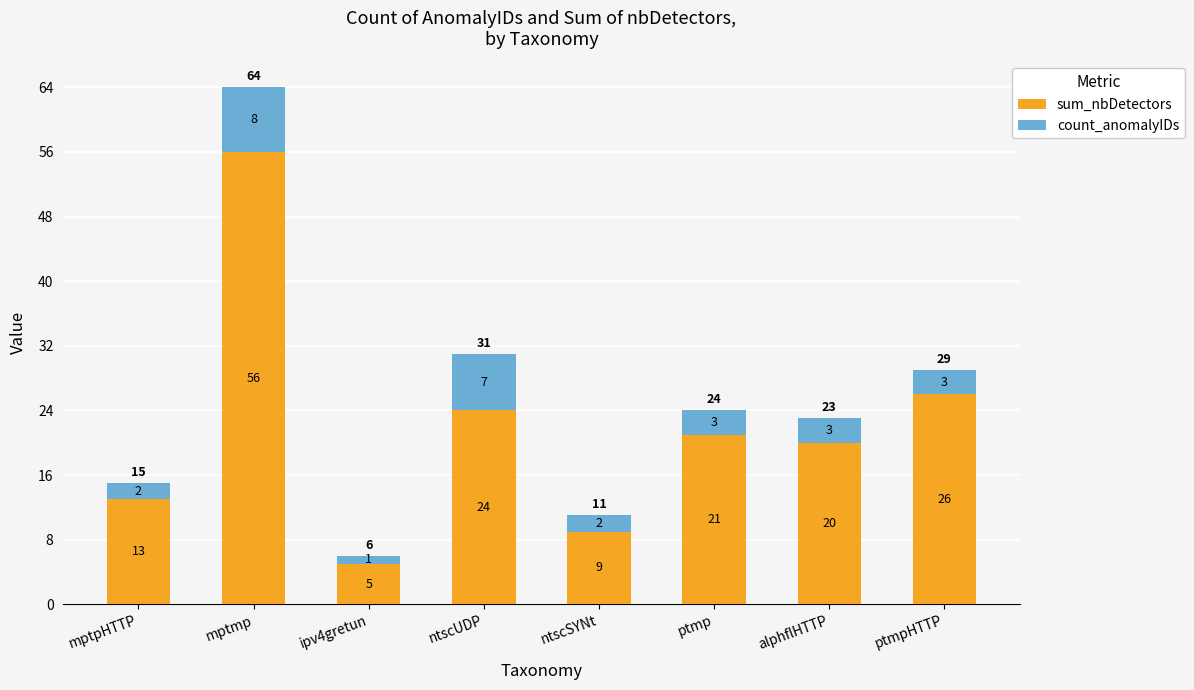

At which label does sum_nbDetectors reach its minimum?

ipv4gretun